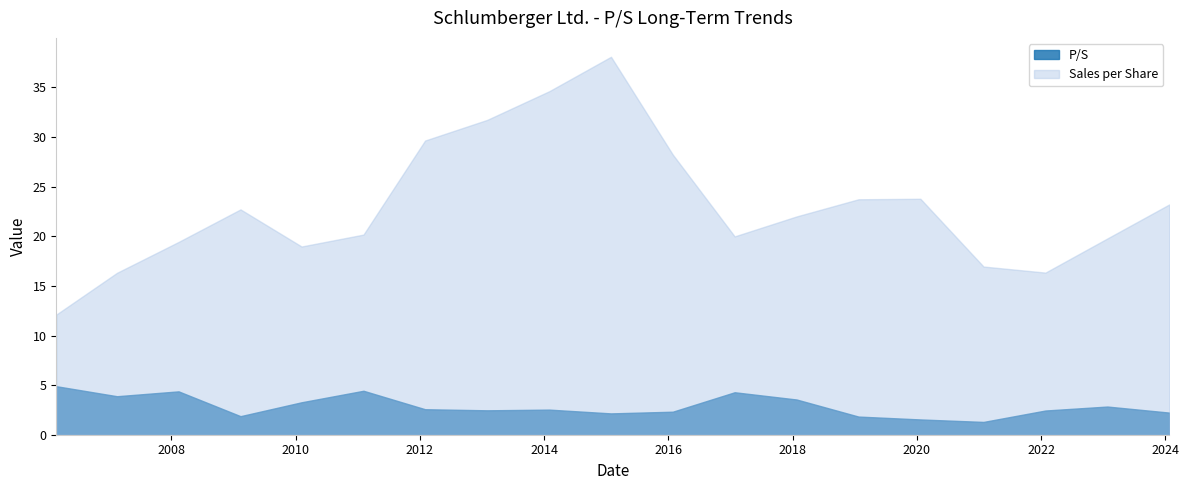

What is the difference between the maximum and minimum values in the P/S series?

3.6